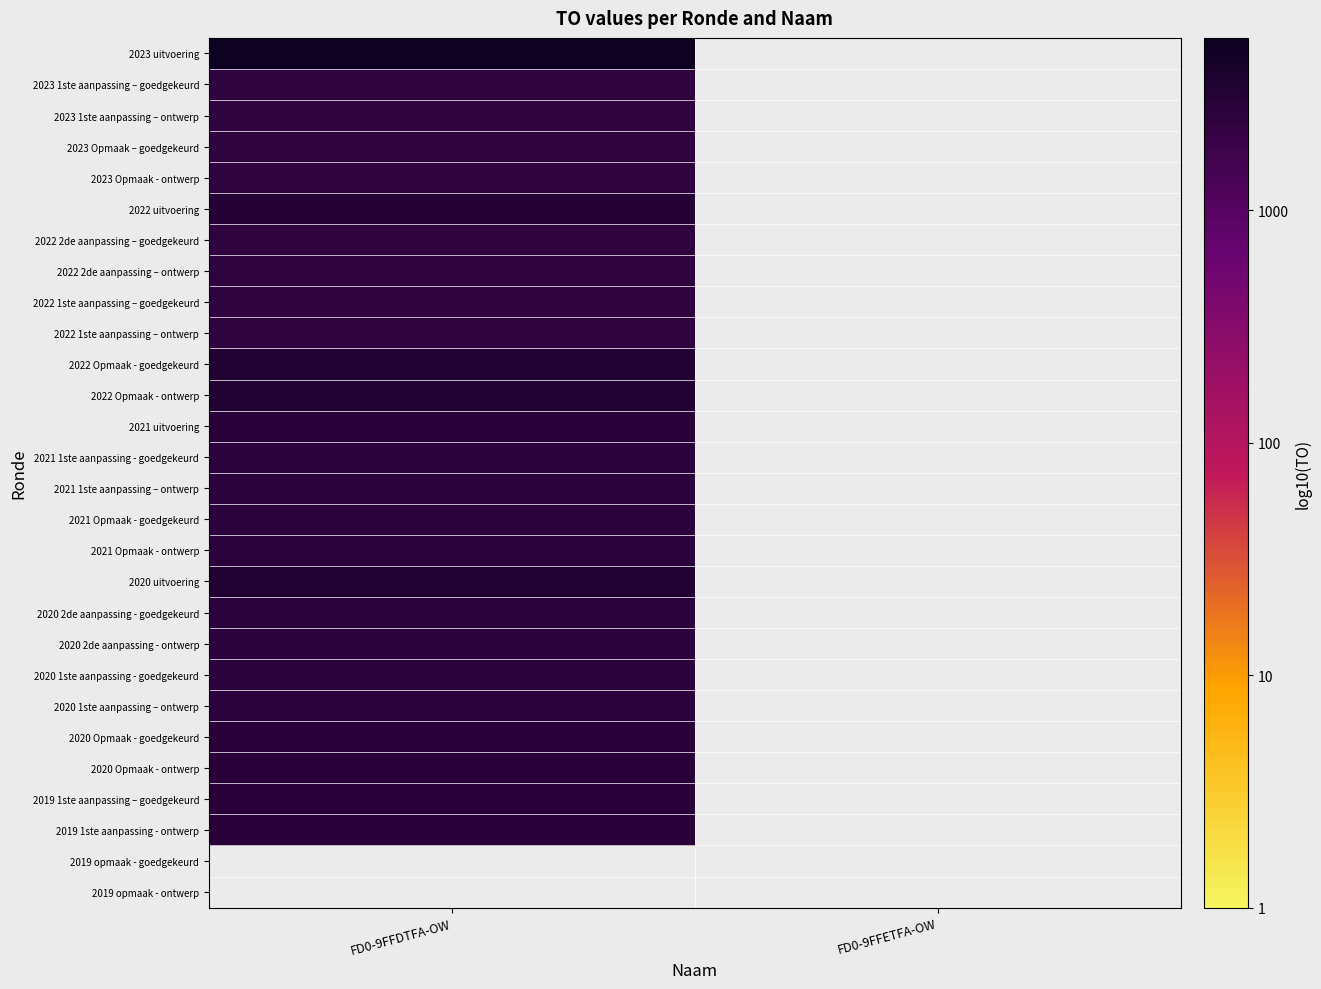

List the labels in order of 2023 Opmaak - ontwerp value, smallest first.

FD0-9FFDTFA-OW, FD0-9FFETFA-OW